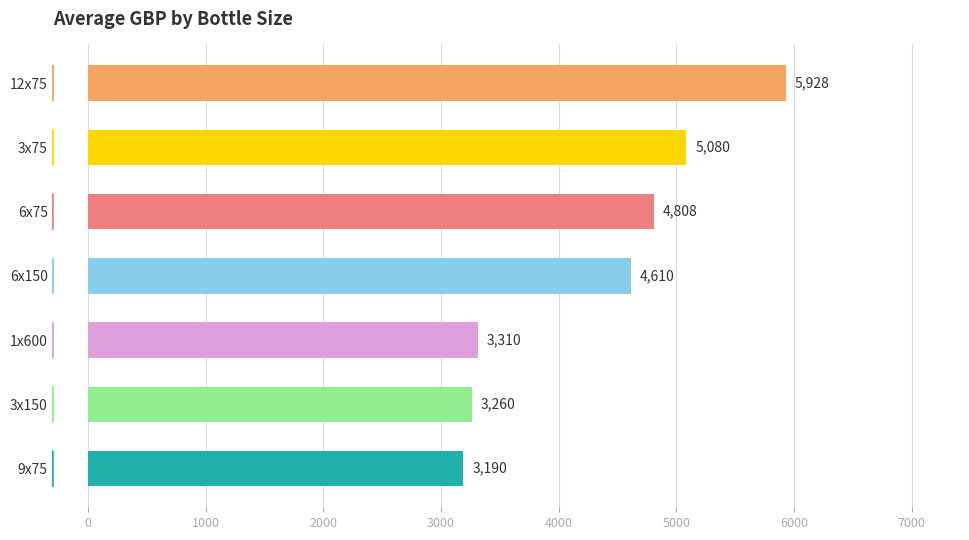

What is the average value?

4312